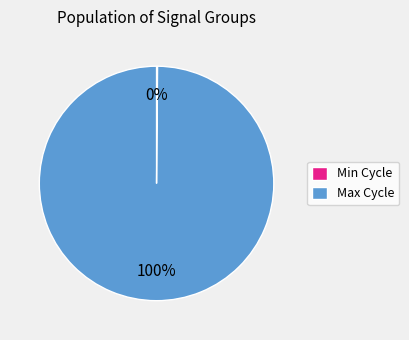

Which slice represents more than half of the pie?

Max Cycle